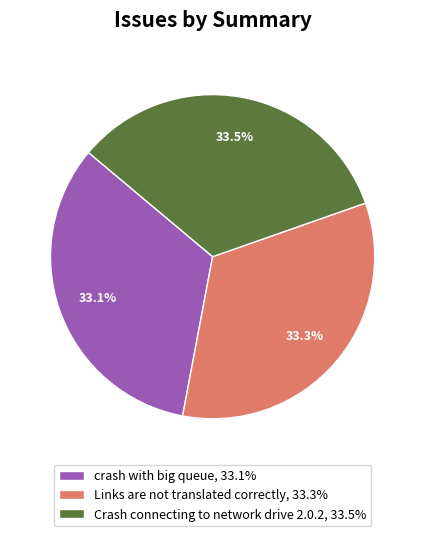

Combined, what portion of the pie is Links are not translated correctly and crash with big queue?

66.5%